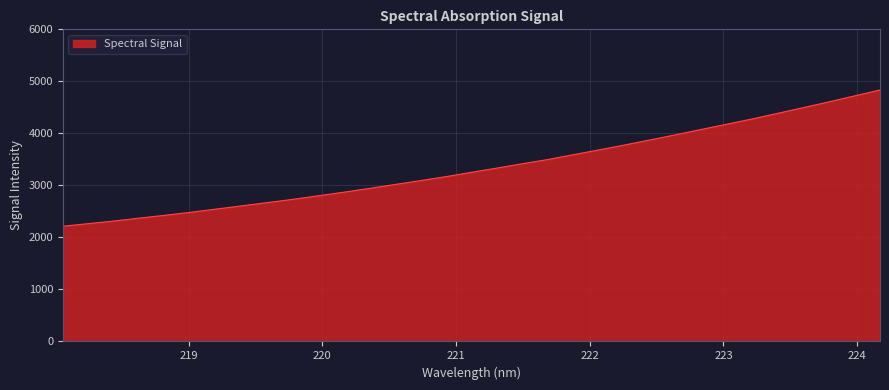

What is the maximum value shown in the chart?

4834.1